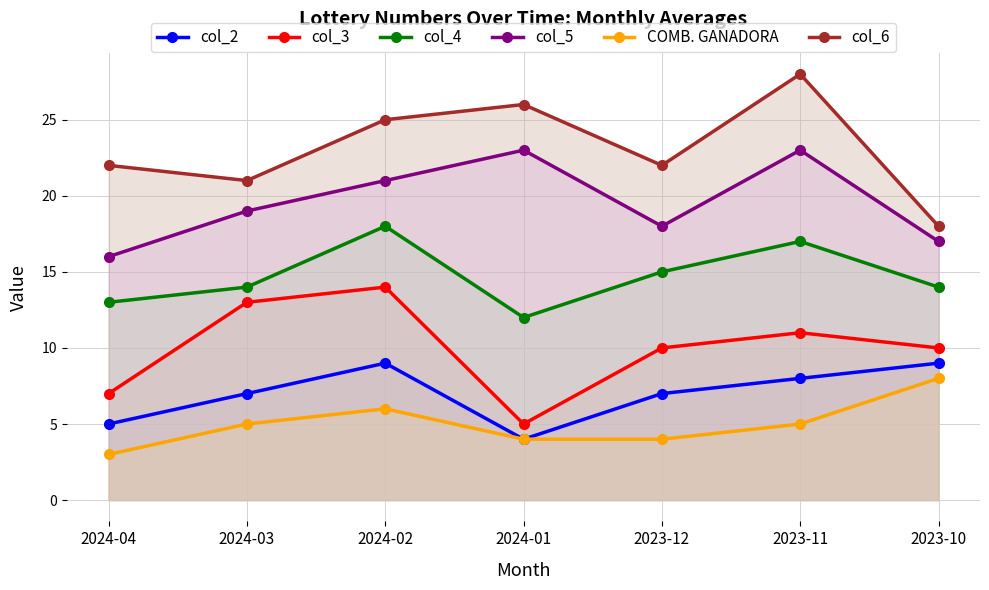

Where is col_2 nearest to the value 6?

2024-04